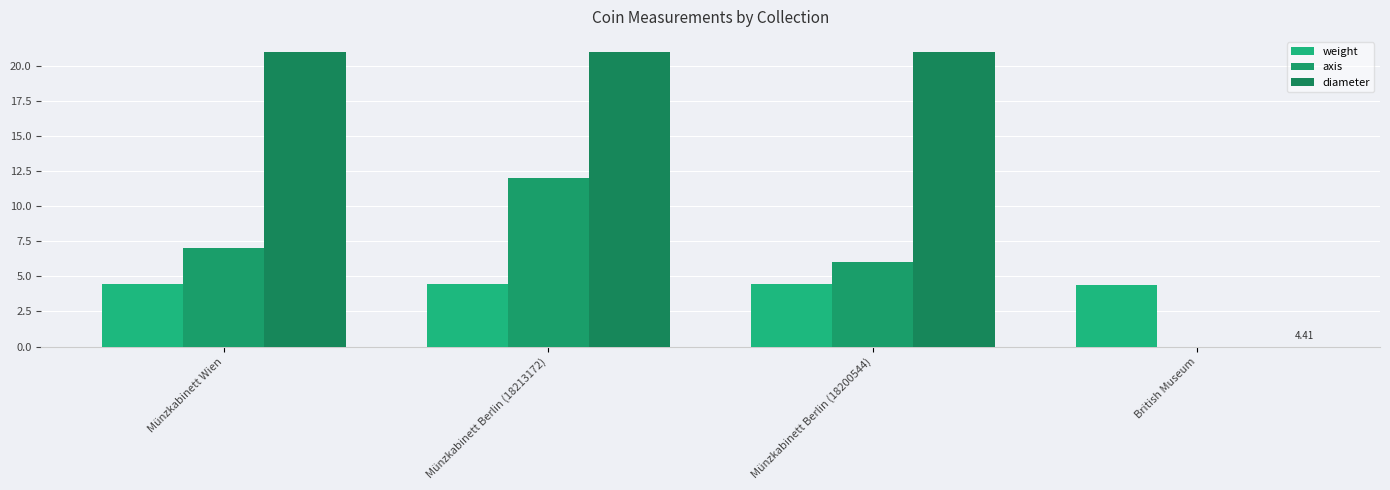

How many categories are shown in the chart?

4